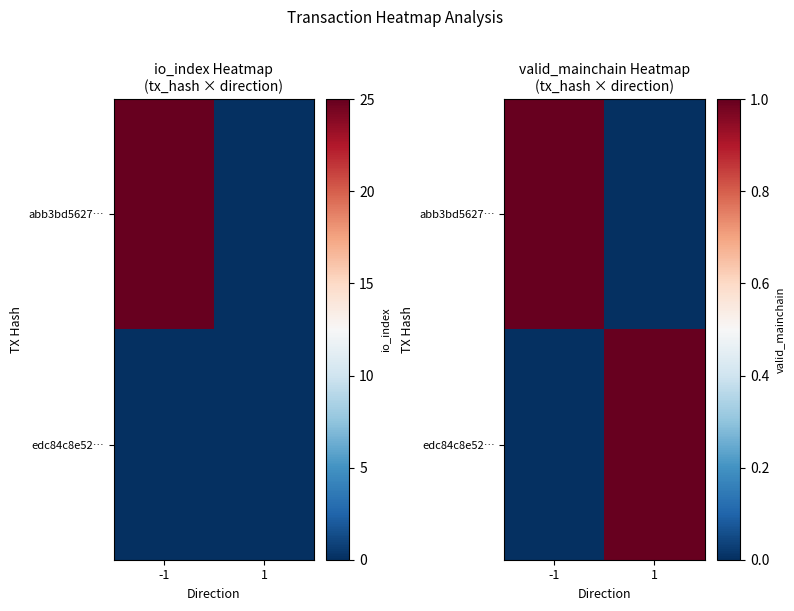

Rank the series by their maximum value, from lowest to highest.

abb3bd5627…, edc84c8e52…